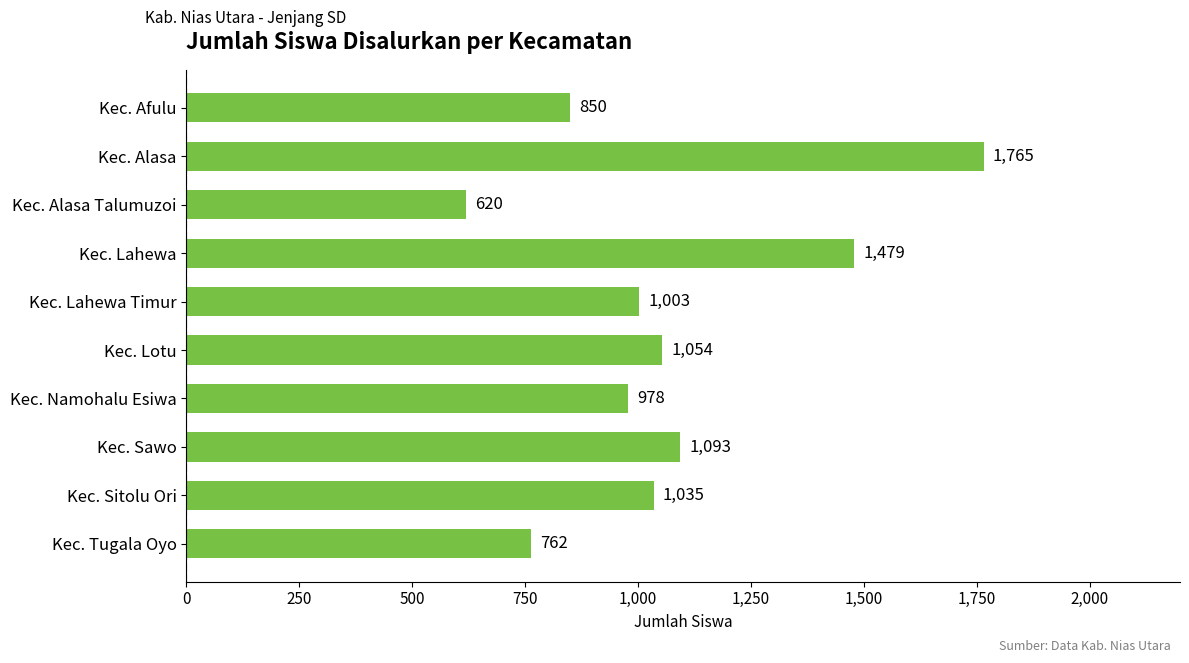

The chart shows a value of 1003 at Kec. Lahewa Timur. True or false?

True